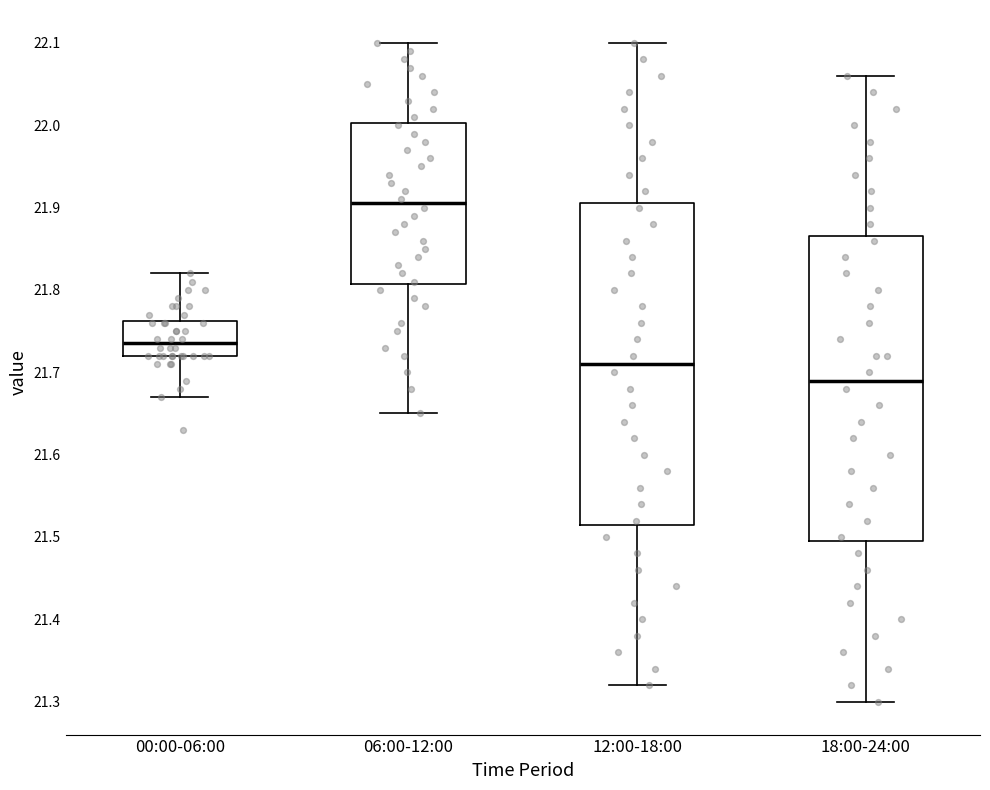

Reading left to right, read every box against the y-axis: the position of its median line, the range the box covers, and the ends of its whiskers. The values are not printed on the chart, so give them approximately, as read against the axis.

00:00-06:00: median 21.74, box 21.72 to 21.76, whiskers 21.67 to 21.82
06:00-12:00: median 21.91, box 21.81 to 22.00, whiskers 21.65 to 22.10
12:00-18:00: median 21.71, box 21.52 to 21.91, whiskers 21.32 to 22.10
18:00-24:00: median 21.69, box 21.50 to 21.87, whiskers 21.30 to 22.06